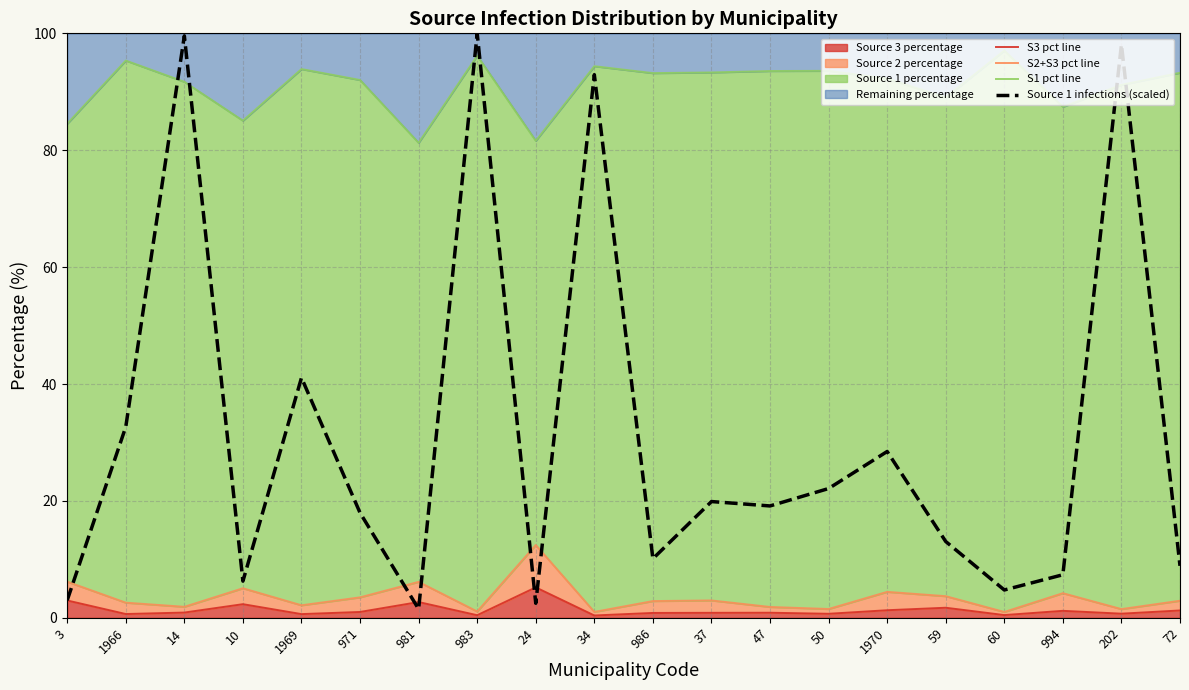

What is the difference between the maximum and minimum values in the Source 1 infections (scaled) series?

98.5